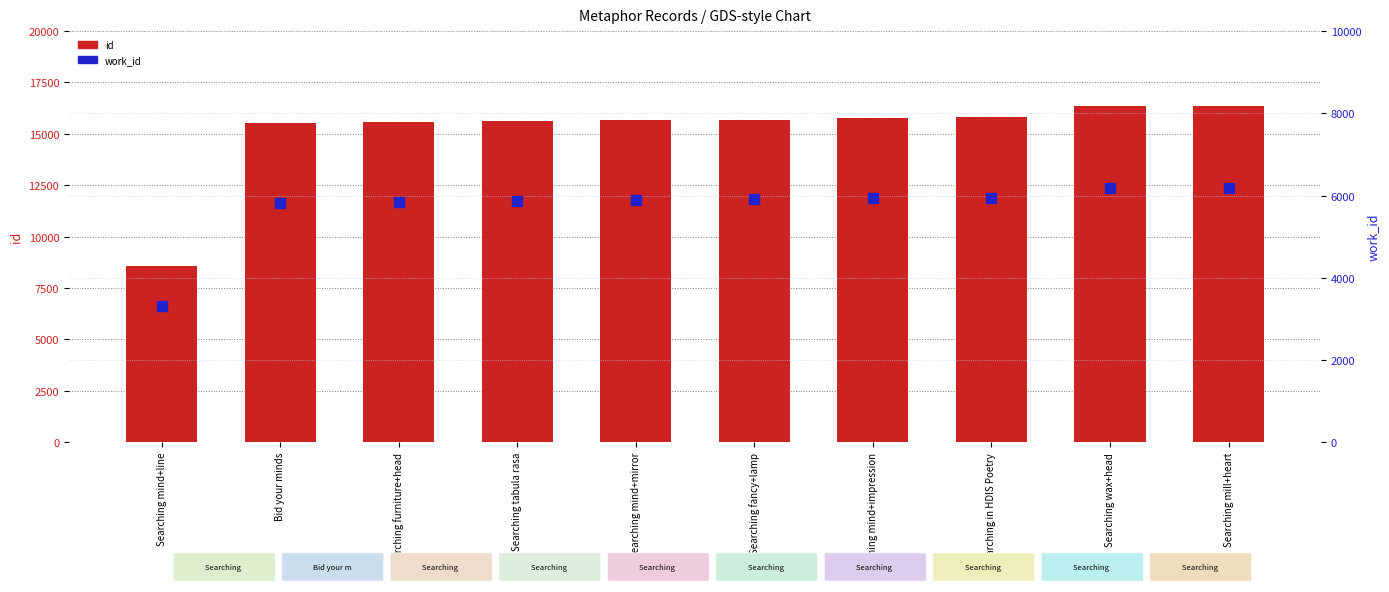

Which series has the largest total across all categories?

id